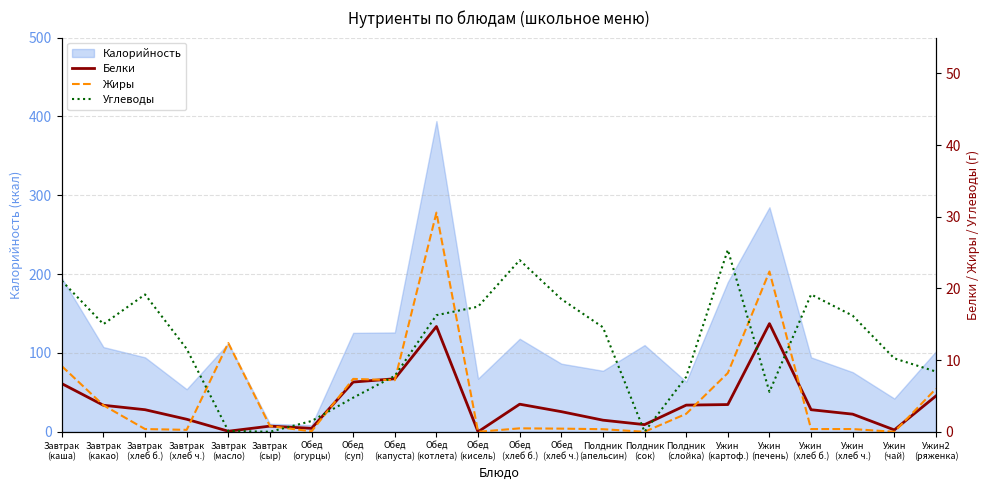

In Углеводы, how many points are lower than both neighbors (excluding endpoints)?

4